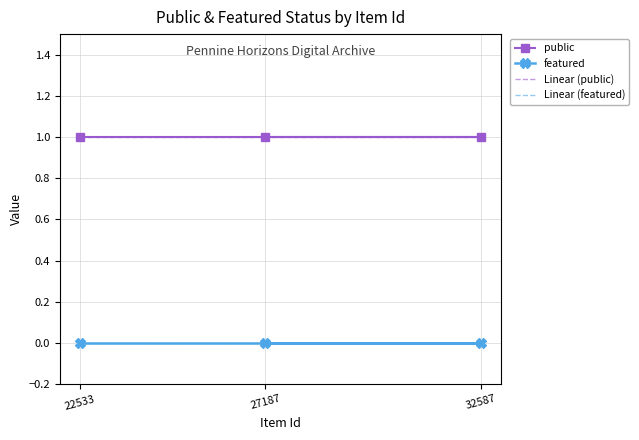

At how many categories does at least one series exceed 0?

3